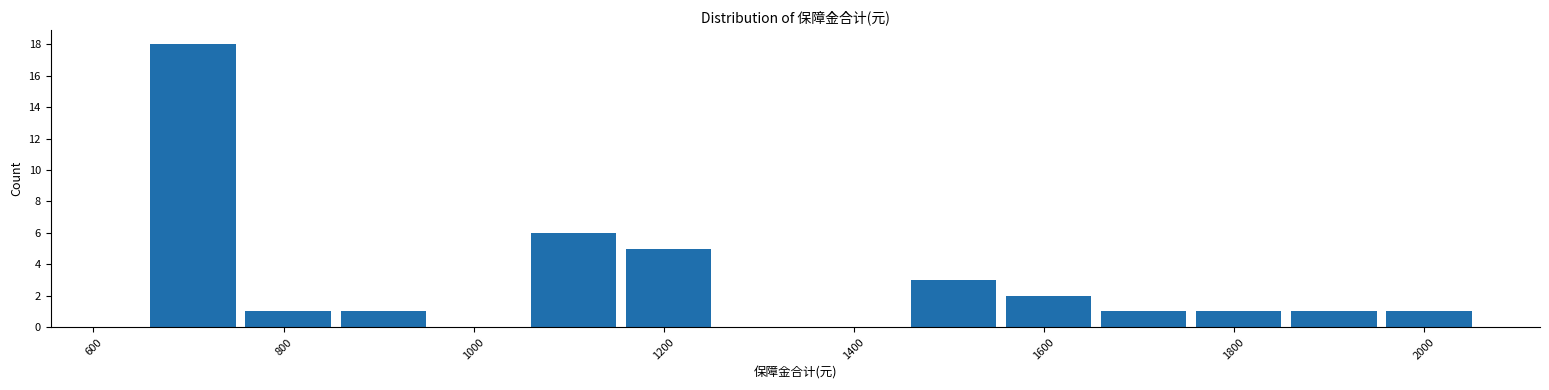

What is the height of the bar covering 1855 to 1955 on the x-axis? Neither the bar edges nor the heights are printed on the chart, so give them approximately, as read against the axes.

1